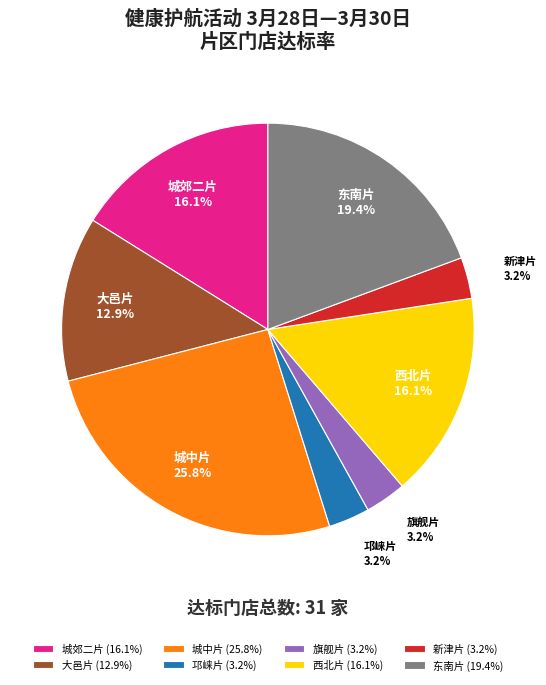

Combined, what portion of the pie is 大邑片 and 邛崃片?

16.1%